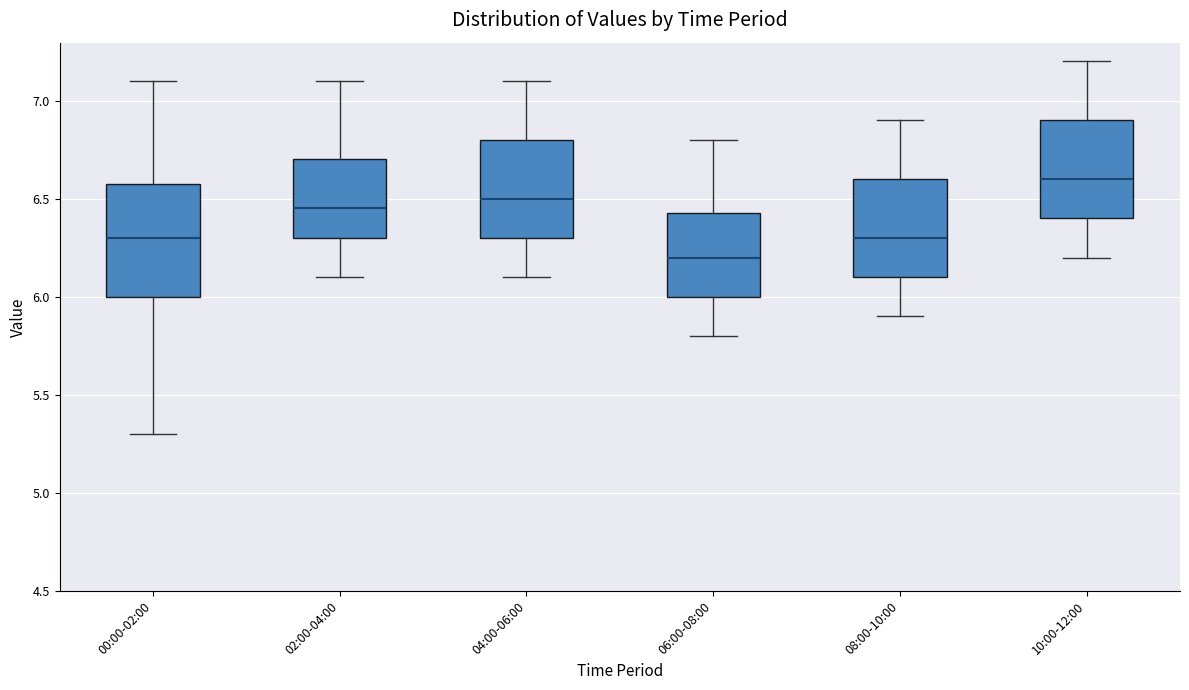

Comparing the boxes themselves (not the whiskers), which one is the tallest?

00:00-02:00